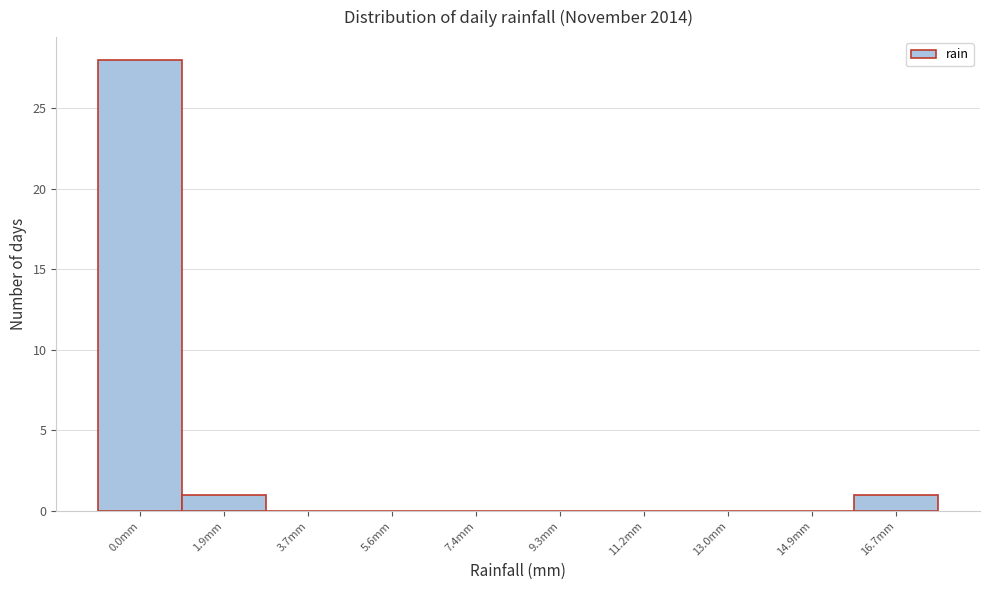

Reading left to right, what are all the values shown in this chart?

0.0mm=28	1.9mm=1	3.7mm=0	5.6mm=0	7.4mm=0	9.3mm=0	11.2mm=0	13.0mm=0	14.9mm=0	16.7mm=1